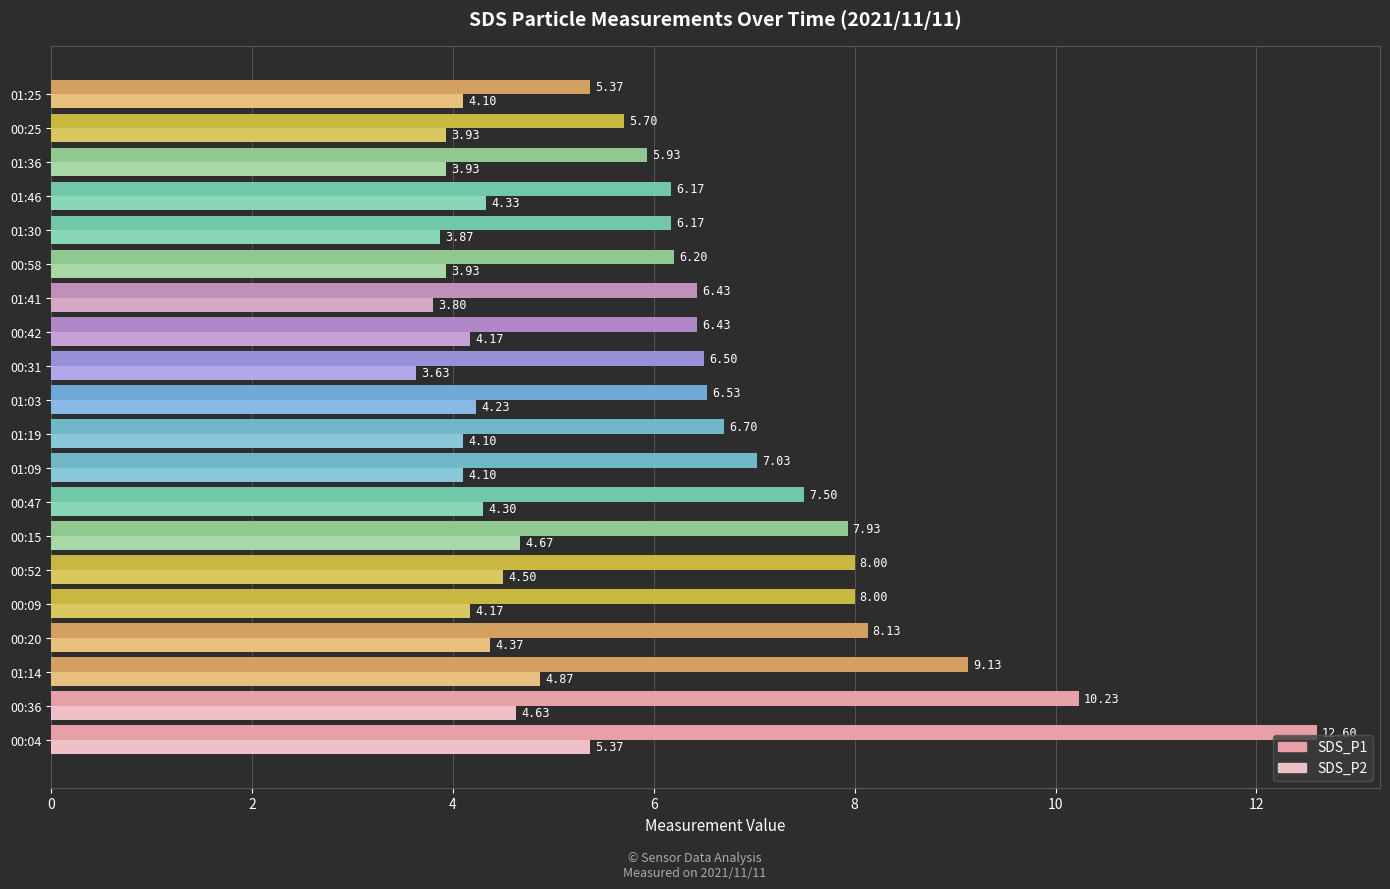

What is the sum of all SDS_P1 values?

146.7